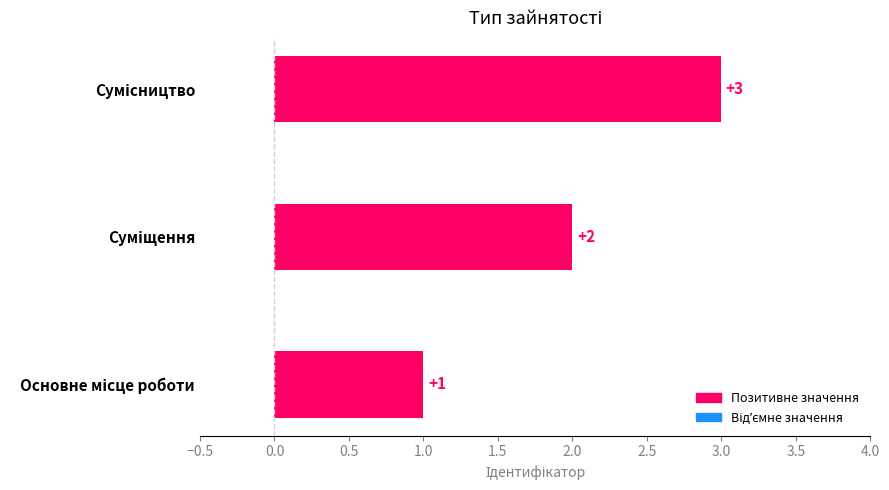

At which category does the chart reach its minimum across all series?

Основне місце роботи